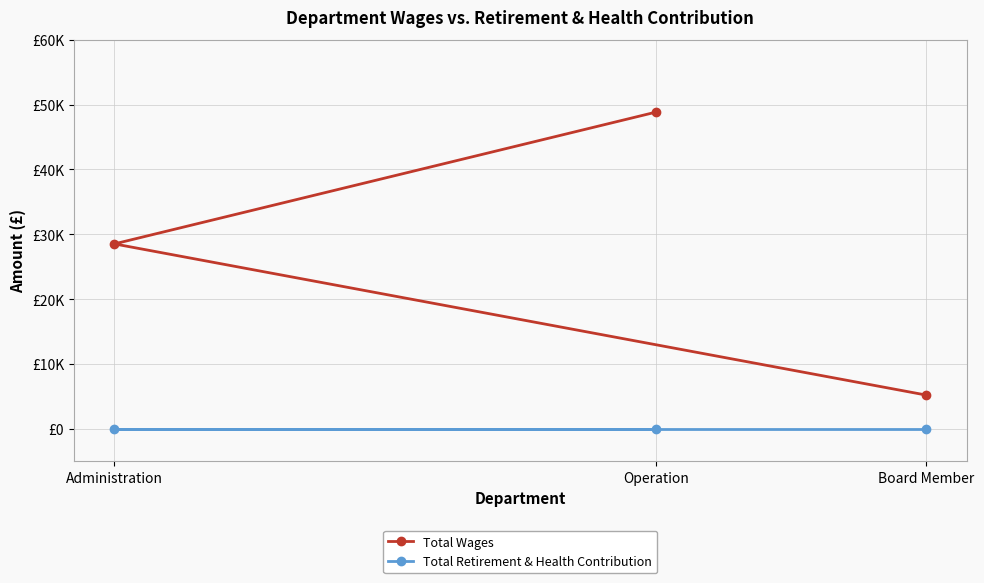

What is the highest value of the Total Wages series?

48833